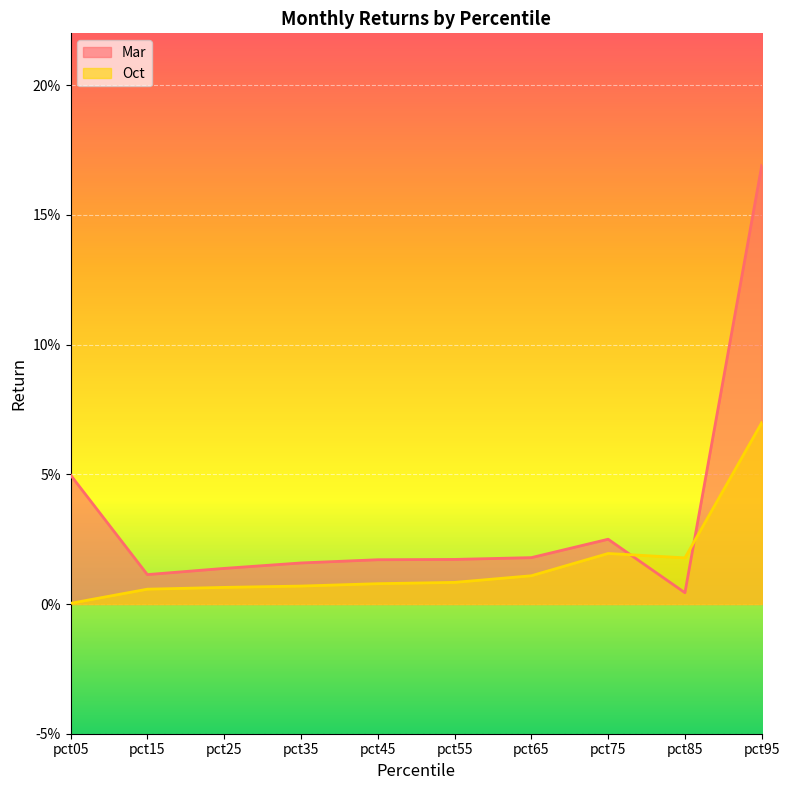

Reading right to left, list all the values displayed in this chart.

Mar: 0.2	0.0	0.0	0.0	0.0	0.0	0.0	0.0	0.0	0.0
Oct: 0.1	0.0	0.0	0.0	0.0	0.0	0.0	0.0	0.0	0.0